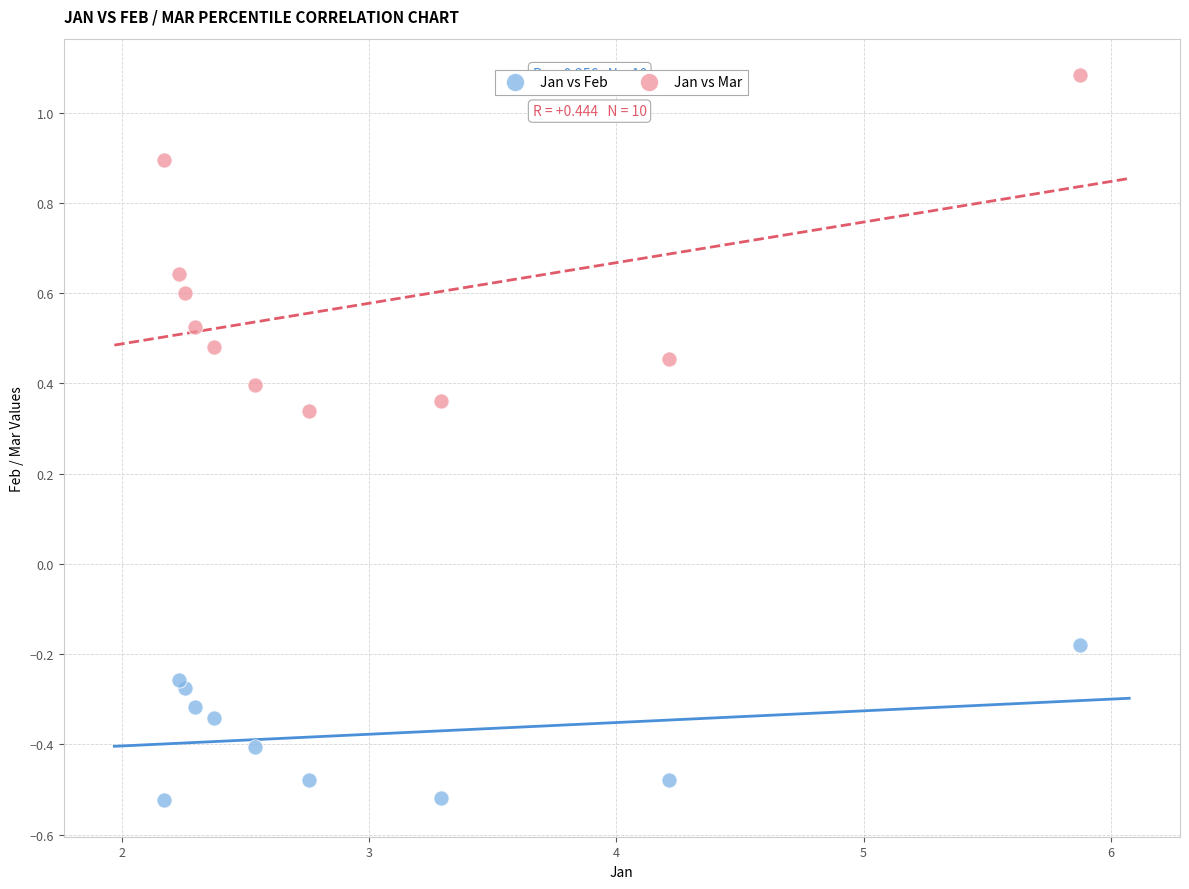

What is the X range (max minus min) for the scatter plot?

3.7